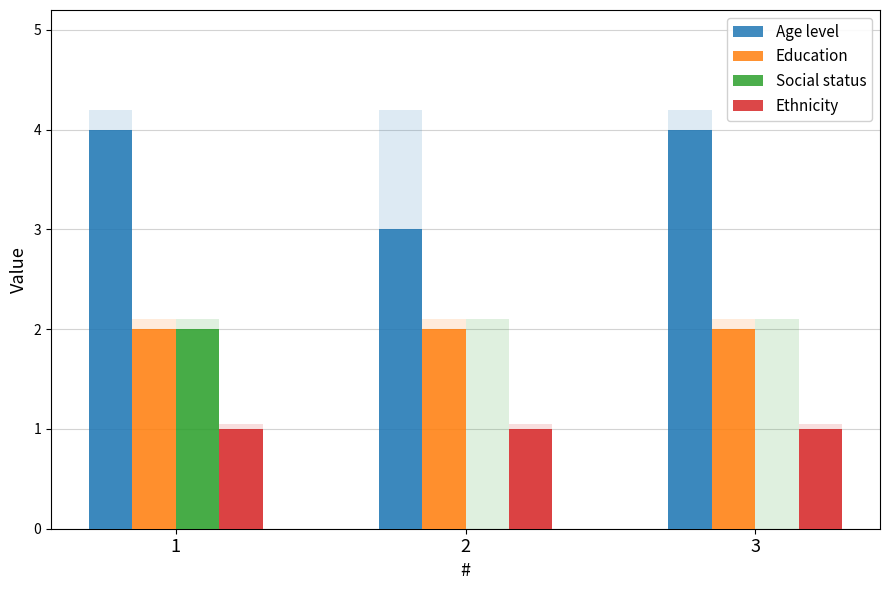

Count the number of categories in the chart.

3